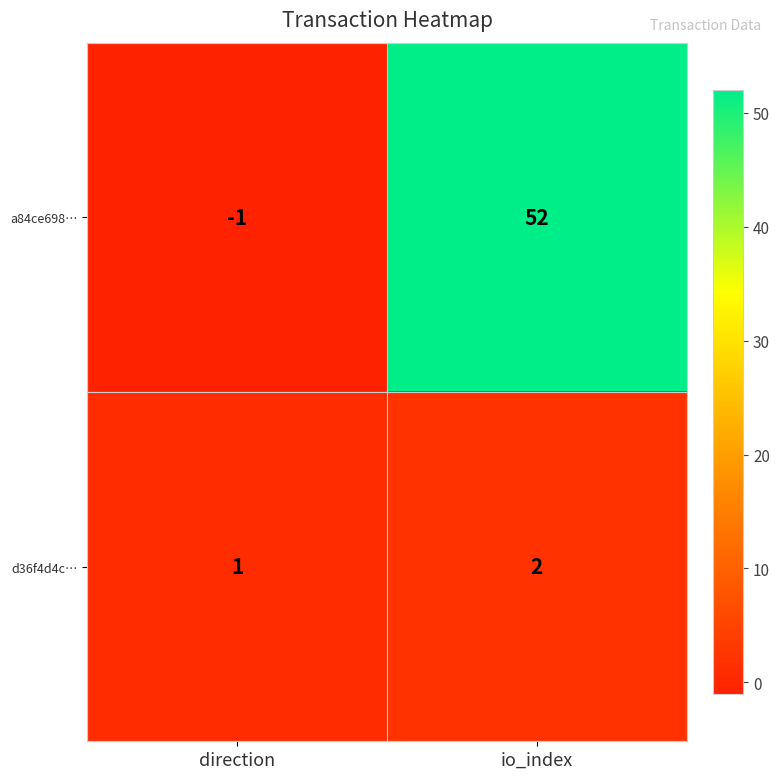

True or false: d36f4d4c… has a value of 1 at direction.

True